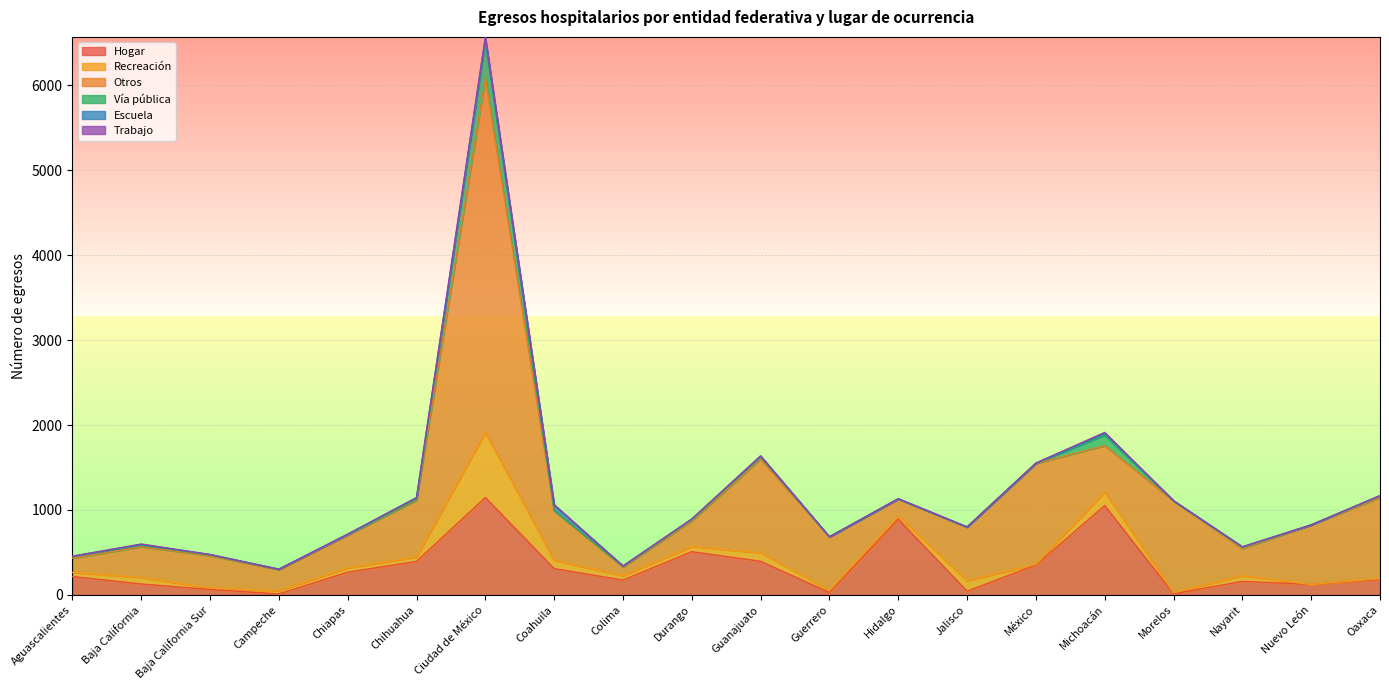

Reading left to right, extract all data points from this chart.

Hogar: Aguascalientes=216	Baja California=128	Baja California Sur=63	Campeche=11	Chiapas=267	Chihuahua=394	Ciudad de México=1146	Coahuila=309	Colima=174	Durango=509	Guanajuato=395	Guerrero=27	Hidalgo=891	Jalisco=44	México=351	Michoacán=1052	Morelos=12	Nayarit=159	Nuevo León=122	Oaxaca=181
Recreación: Aguascalientes=48	Baja California=76	Baja California Sur=17	Campeche=36	Chiapas=50	Chihuahua=51	Ciudad de México=767	Coahuila=96	Colima=52	Durango=59	Guanajuato=101	Guerrero=25	Hidalgo=33	Jalisco=123	México=8	Michoacán=158	Morelos=13	Nayarit=66	Nuevo León=0	Oaxaca=11
Otros: Aguascalientes=167	Baja California=363	Baja California Sur=381	Campeche=251	Chiapas=388	Chihuahua=669	Ciudad de México=4169	Coahuila=585	Colima=102	Durango=304	Guanajuato=1103	Guerrero=630	Hidalgo=204	Jalisco=630	México=1188	Michoacán=547	Morelos=1082	Nayarit=320	Nuevo León=700	Oaxaca=955
Vía pública: Aguascalientes=21	Baja California=19	Baja California Sur=10	Campeche=4	Chiapas=4	Chihuahua=12	Ciudad de México=436	Coahuila=1	Colima=9	Durango=17	Guanajuato=26	Guerrero=1	Hidalgo=2	Jalisco=1	México=1	Michoacán=126	Morelos=0	Nayarit=16	Nuevo León=2	Oaxaca=19
Escuela: Aguascalientes=3	Baja California=6	Baja California Sur=4	Campeche=0	Chiapas=5	Chihuahua=18	Ciudad de México=34	Coahuila=69	Colima=2	Durango=4	Guanajuato=10	Guerrero=1	Hidalgo=1	Jalisco=1	México=2	Michoacán=22	Morelos=1	Nayarit=3	Nuevo León=0	Oaxaca=2
Trabajo: Aguascalientes=0	Baja California=7	Baja California Sur=0	Campeche=0	Chiapas=1	Chihuahua=2	Ciudad de México=19	Coahuila=0	Colima=1	Durango=0	Guanajuato=2	Guerrero=0	Hidalgo=2	Jalisco=2	México=3	Michoacán=8	Morelos=1	Nayarit=3	Nuevo León=0	Oaxaca=1